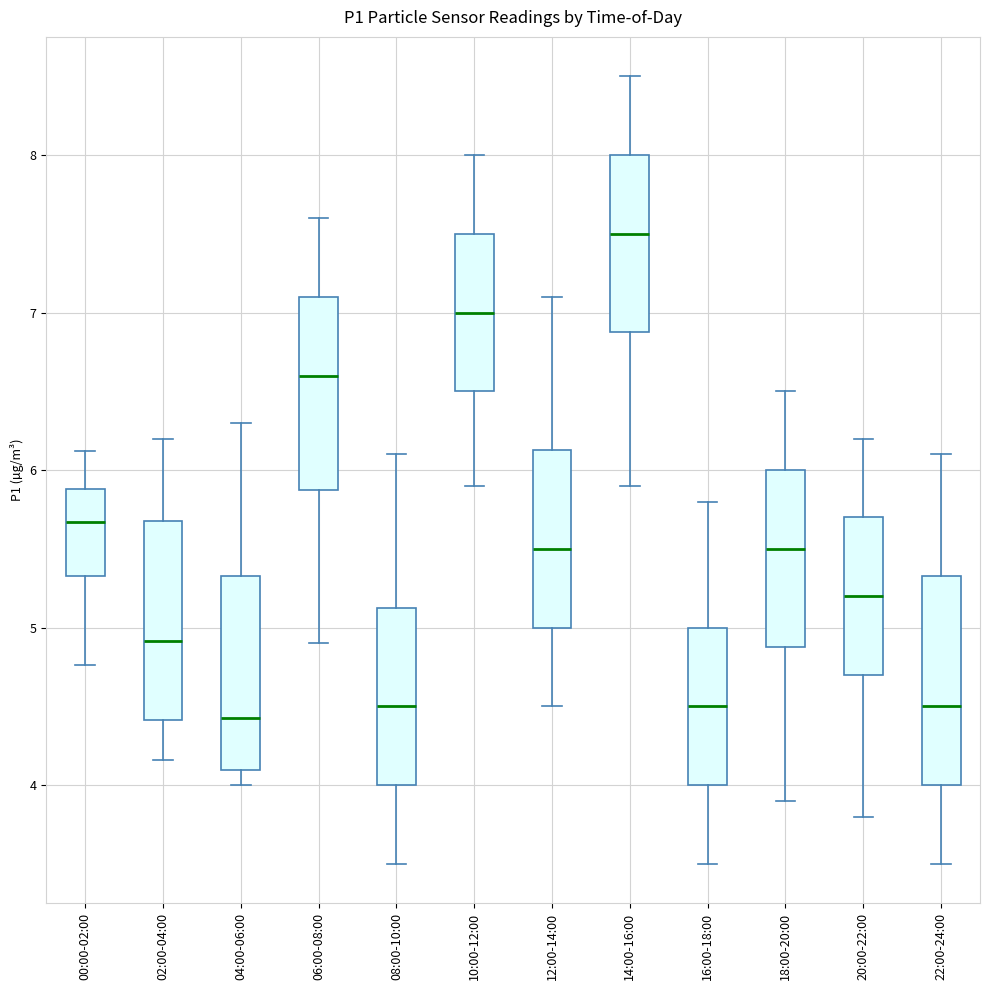

Reading left to right, read every box against the y-axis: the position of its median line, the range the box covers, and the ends of its whiskers. The values are not printed on the chart, so give them approximately, as read against the axis.

00:00-02:00: median 5.7, box 5.3 to 5.9, whiskers 4.8 to 6.1
02:00-04:00: median 4.9, box 4.4 to 5.7, whiskers 4.2 to 6.2
04:00-06:00: median 4.4, box 4.1 to 5.3, whiskers 4.0 to 6.3
06:00-08:00: median 6.6, box 5.9 to 7.1, whiskers 4.9 to 7.6
08:00-10:00: median 4.5, box 4.0 to 5.1, whiskers 3.5 to 6.1
10:00-12:00: median 7.0, box 6.5 to 7.5, whiskers 5.9 to 8.0
12:00-14:00: median 5.5, box 5.0 to 6.1, whiskers 4.5 to 7.1
14:00-16:00: median 7.5, box 6.9 to 8.0, whiskers 5.9 to 8.5
16:00-18:00: median 4.5, box 4.0 to 5.0, whiskers 3.5 to 5.8
18:00-20:00: median 5.5, box 4.9 to 6.0, whiskers 3.9 to 6.5
20:00-22:00: median 5.2, box 4.7 to 5.7, whiskers 3.8 to 6.2
22:00-24:00: median 4.5, box 4.0 to 5.3, whiskers 3.5 to 6.1